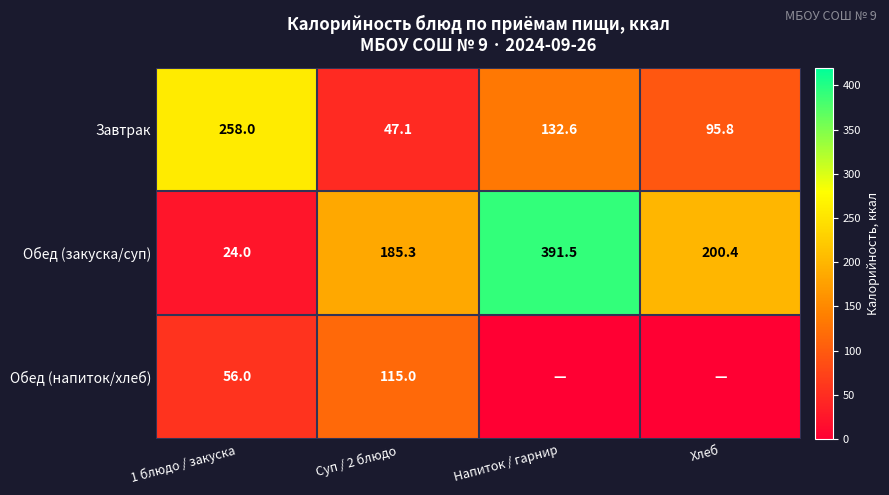

At which label does Обед (закуска/суп) reach its peak?

Напиток / гарнир